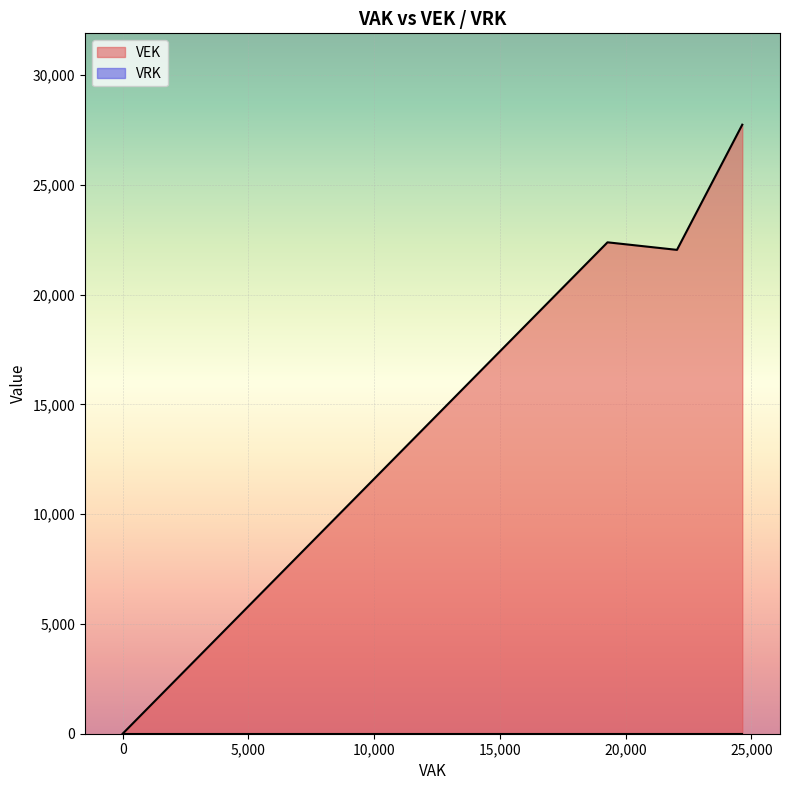

What is the sum of all VEK values?

244584